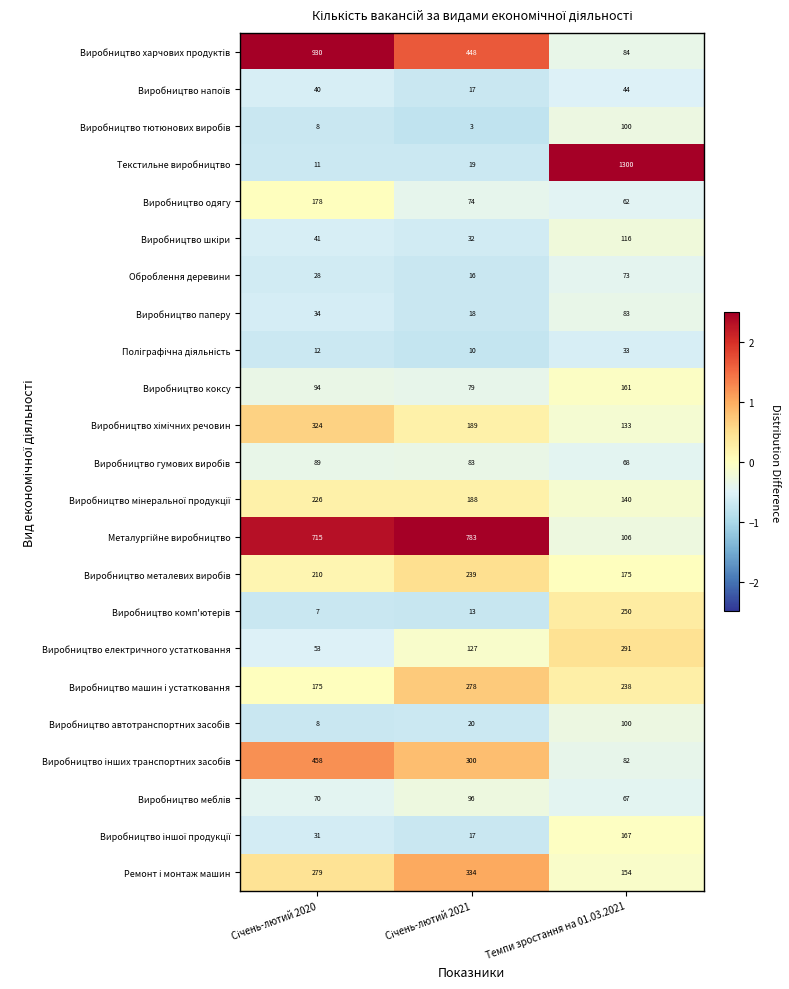

What is the minimum value for Виробництво одягу?

62